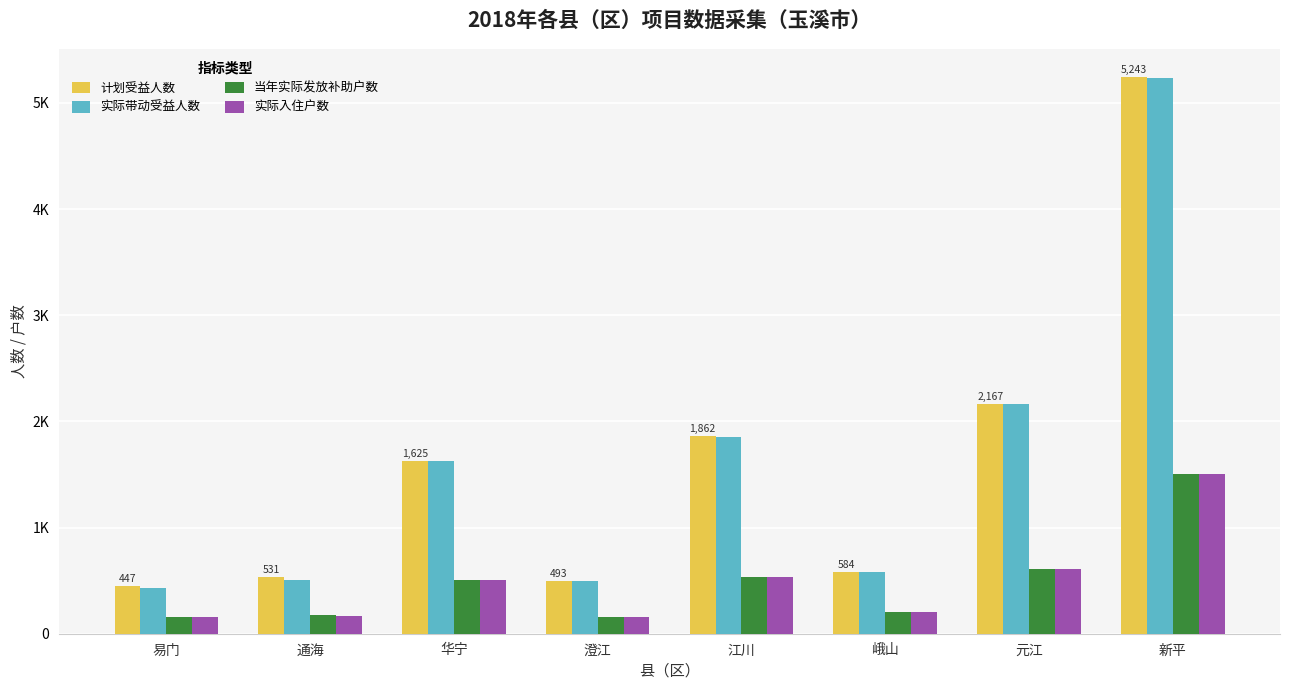

Does the chart contain stacked bars?

No